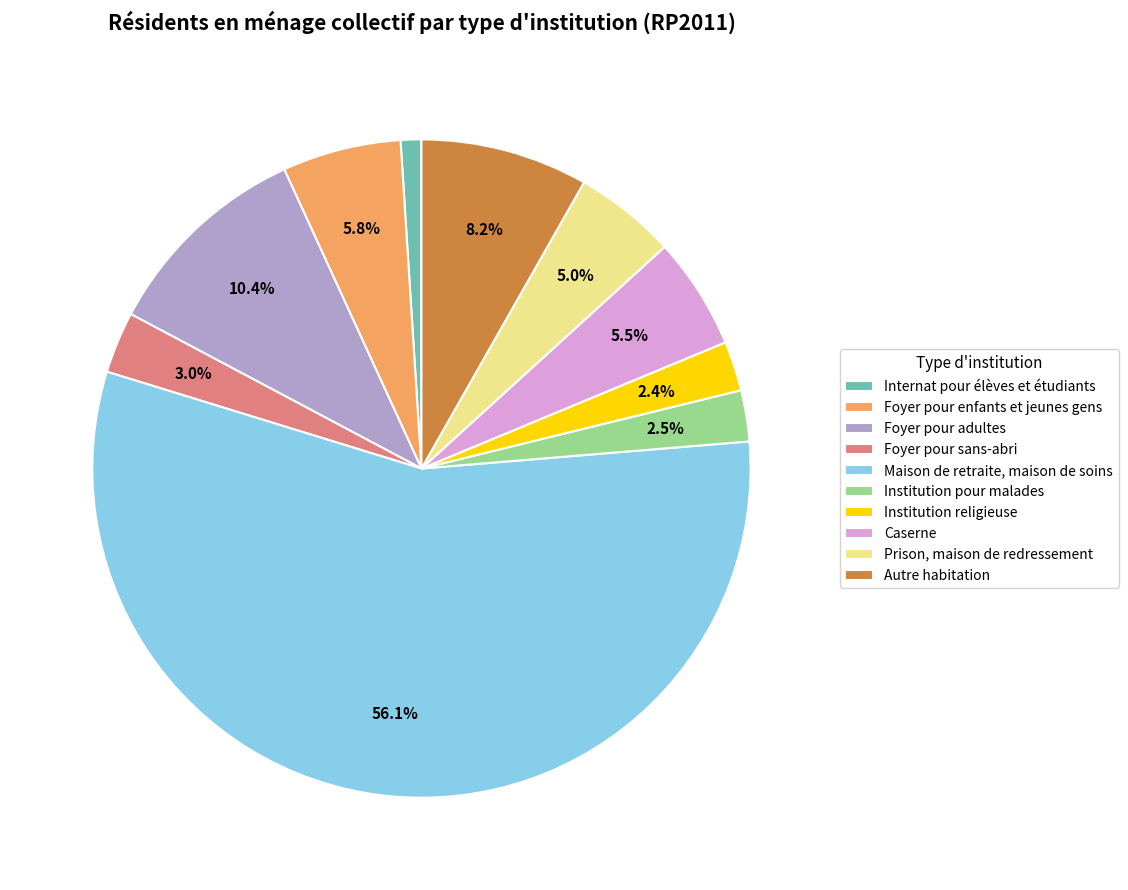

Rank the categories by value from highest to lowest.

Maison de retraite, maison de soins, Foyer pour adultes, Autre habitation, Foyer pour enfants et jeunes gens, Caserne, Prison, maison de redressement, Foyer pour sans-abri, Institution pour malades, Institution religieuse, Internat pour élèves et étudiants